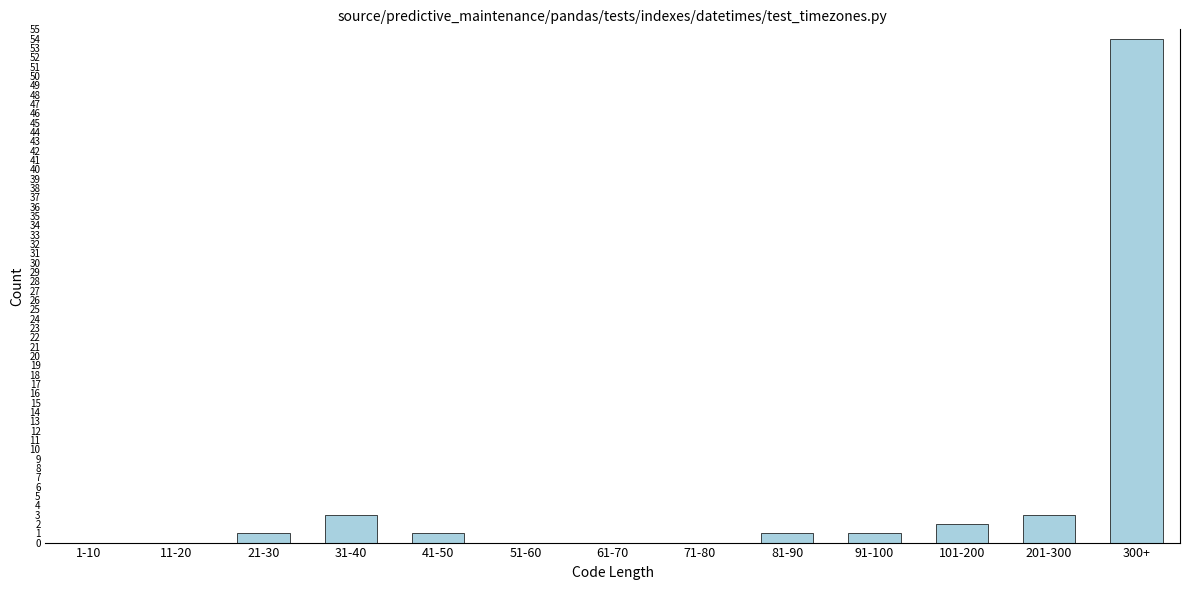

Reading right to left, what are all the values shown in this chart?

300+=54	201-300=3	101-200=2	91-100=1	81-90=1	71-80=0	61-70=0	51-60=0	41-50=1	31-40=3	21-30=1	11-20=0	1-10=0